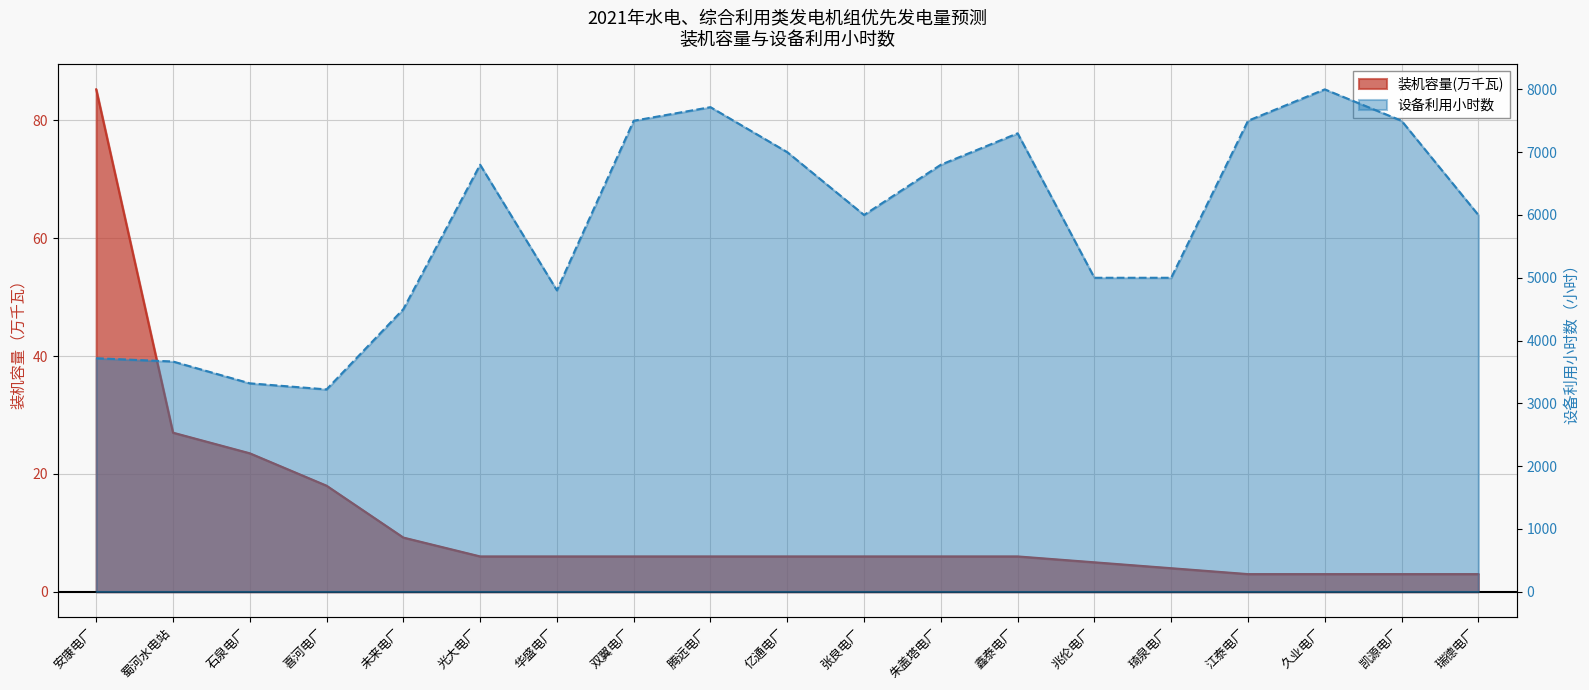

How many values in the 装机容量(万千瓦) series are below 6?

6